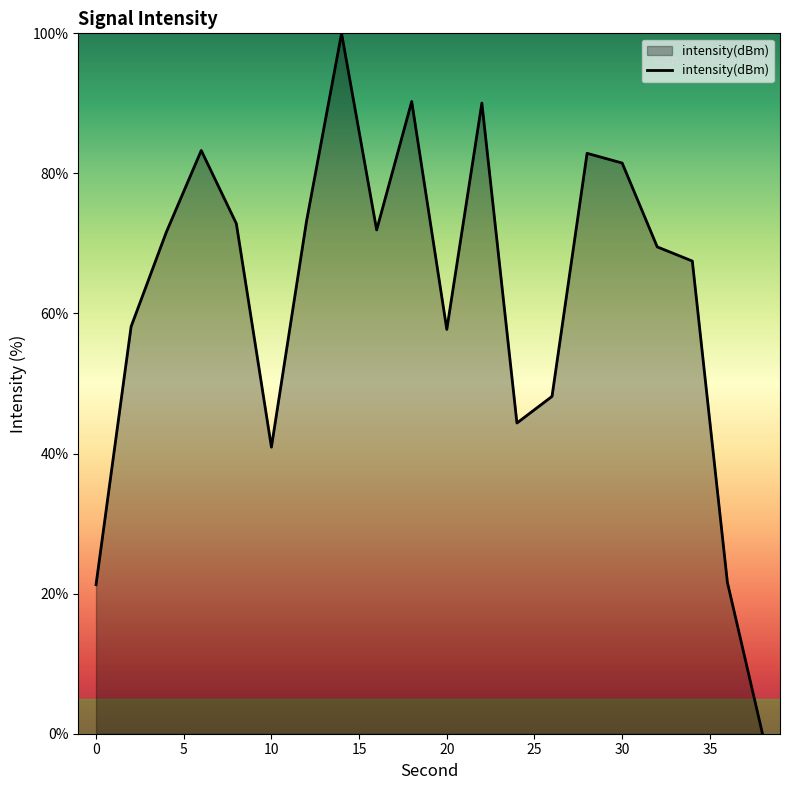

What is the maximum value shown in the chart?

100.0